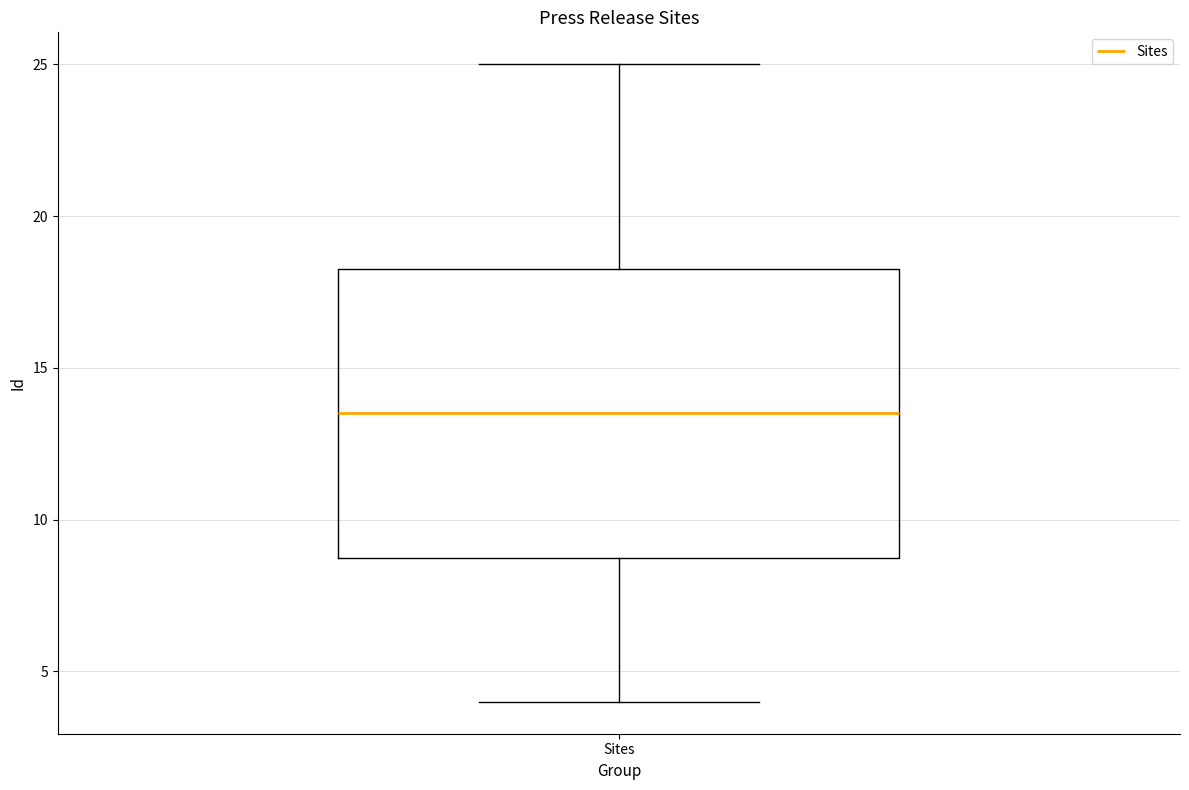

Where does the median line of the box for Sites sit on the y-axis? The values are not printed on the chart, so give them approximately, as read against the axis.

13.5